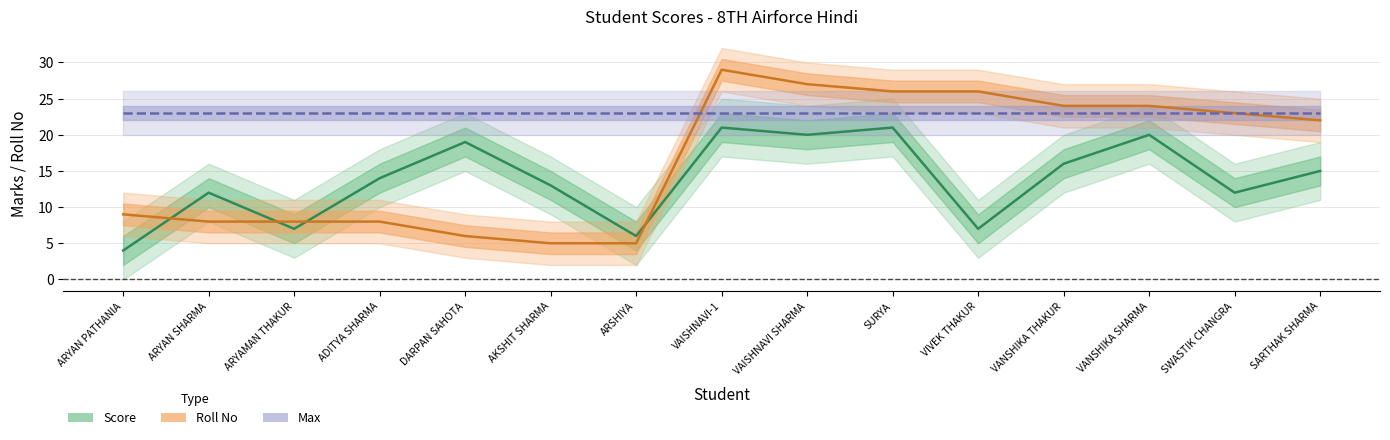

Which label corresponds to the smallest value in the chart?

ARYAN PATHANIA